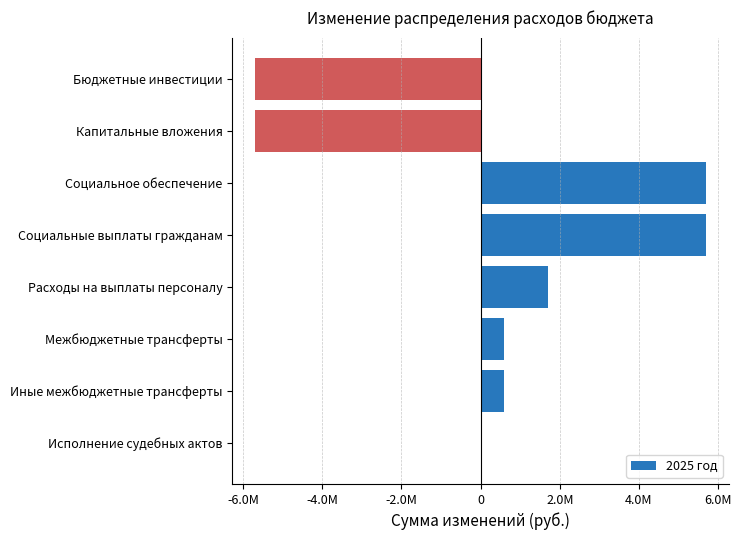

Does the chart contain stacked bars?

No